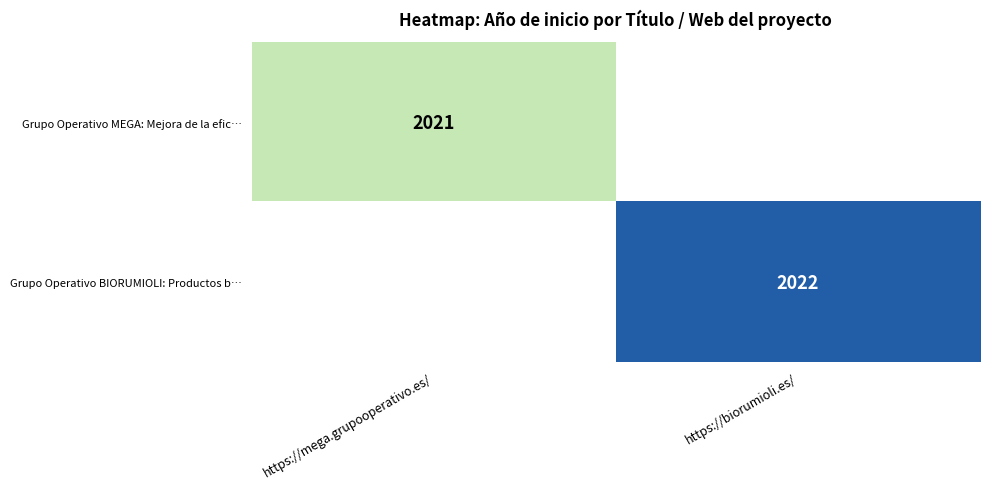

Is it true that Grupo Operativo BIORUMIOLI: Productos b… equals 2022 at https://biorumioli.es/?

True